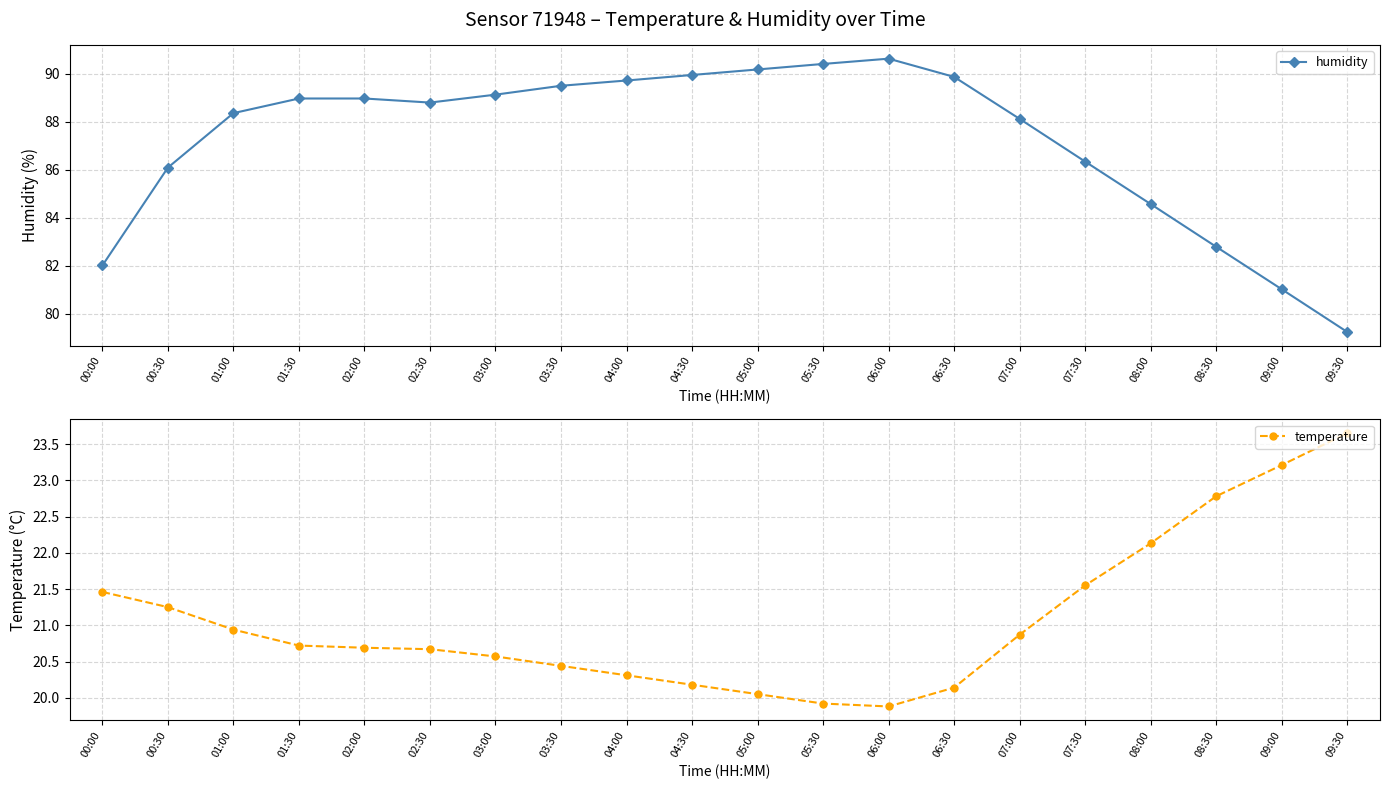

What is the difference between the temperature values at 07:30 and 02:00?

0.9